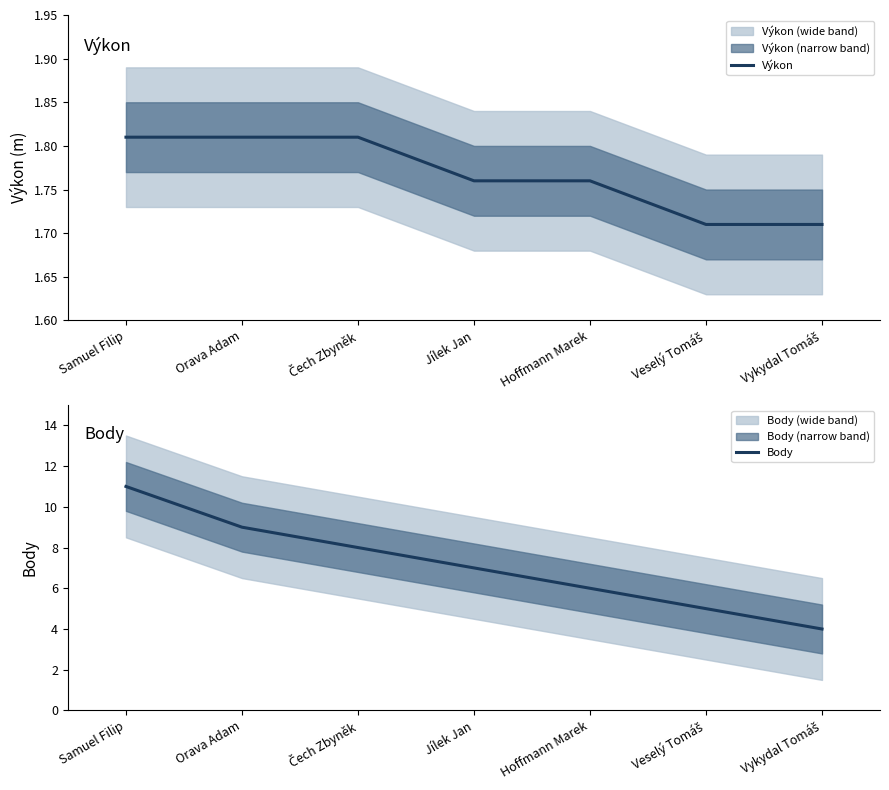

The Výkon series shows 0.5 at Čech Zbyněk. True or false?

False